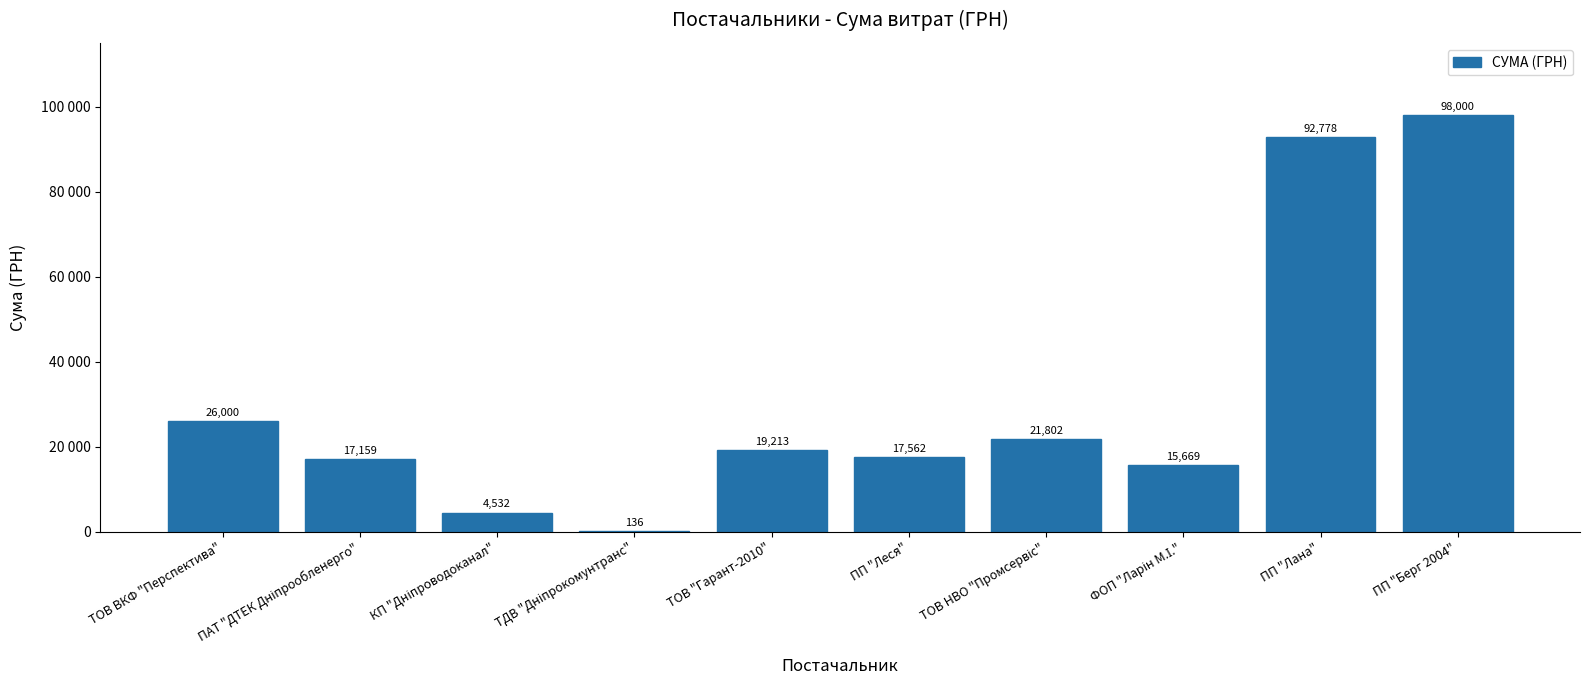

Are the bars horizontal?

No